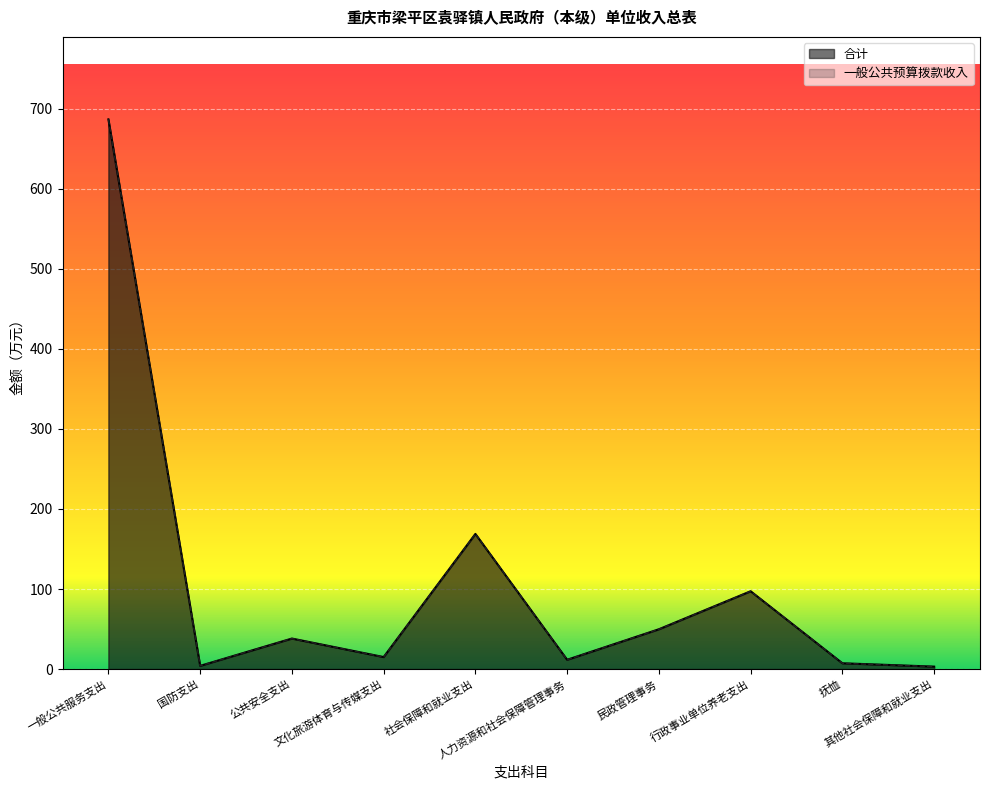

At which category is the sum across all series the highest?

一般公共服务支出